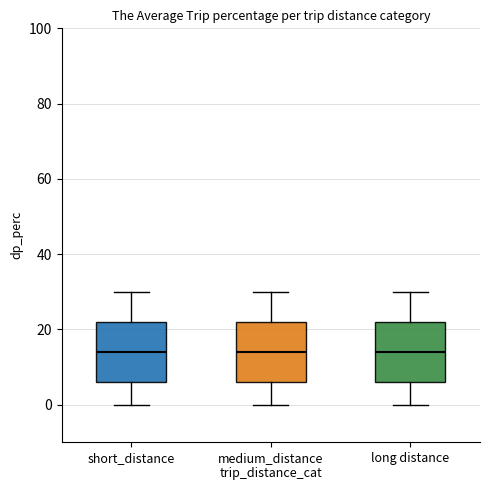

Where is the upper edge of the box for medium_distance trip_distance_cat on the y-axis? The values are not printed on the chart, so give them approximately, as read against the axis.

22